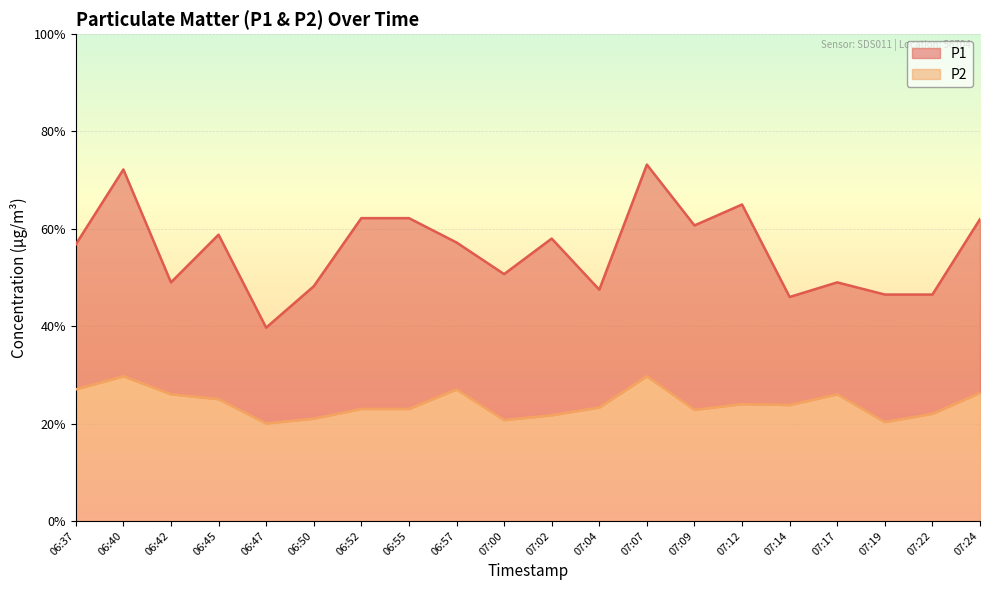

List the series in order of their peak value, highest first.

P1, P2